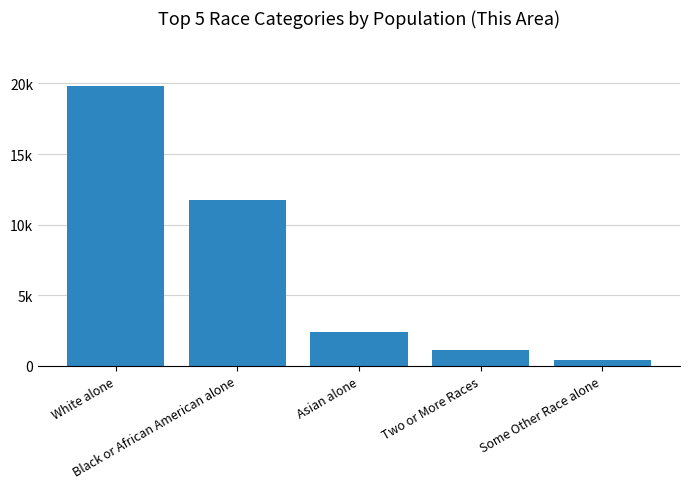

What is the label of the 1st bar from the right?

Some Other Race alone